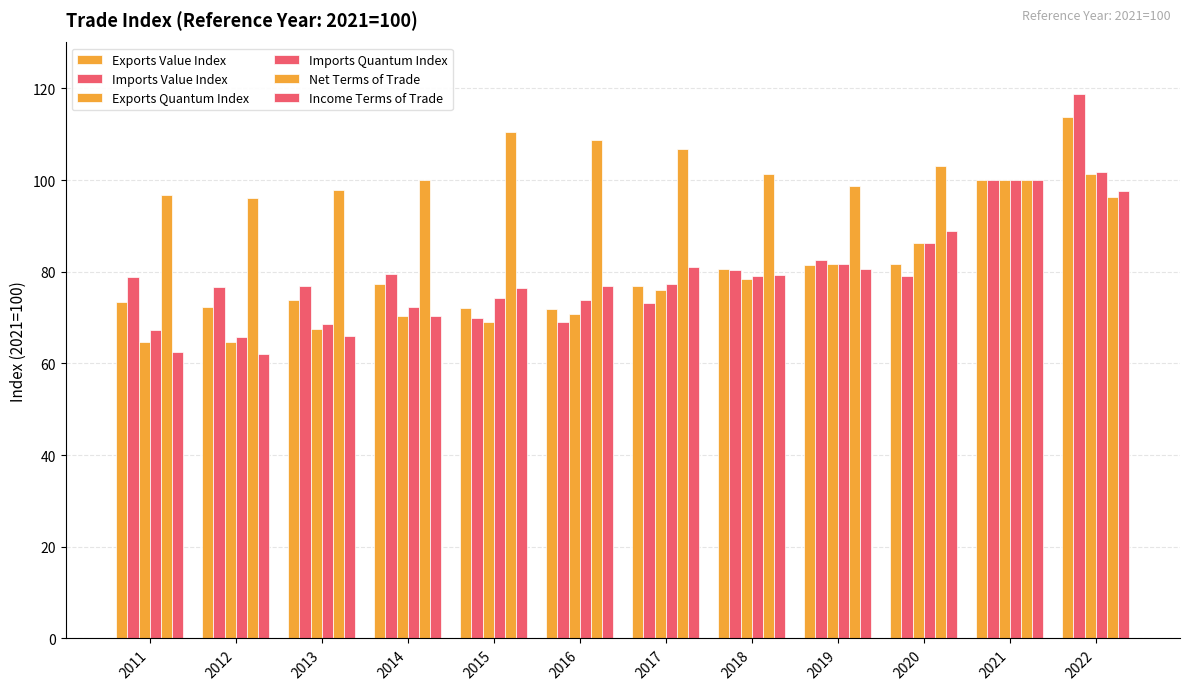

What is the average value of the Imports Quantum Index series?

79.0